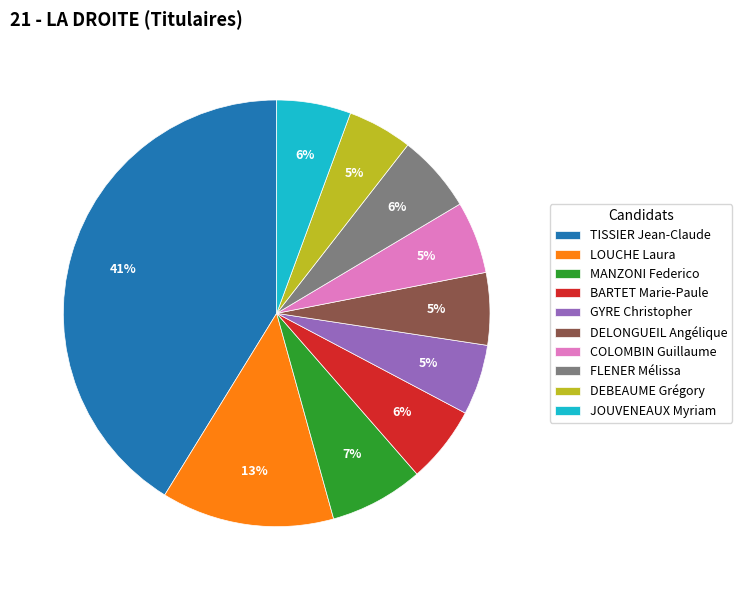

To the nearest percent, what is the average slice percentage?

10%